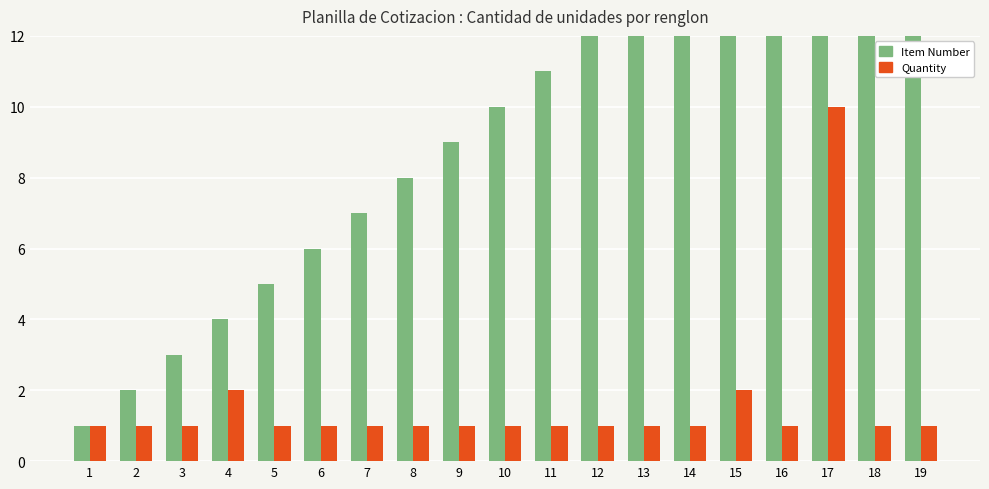

What is the minimum value for Quantity?

1